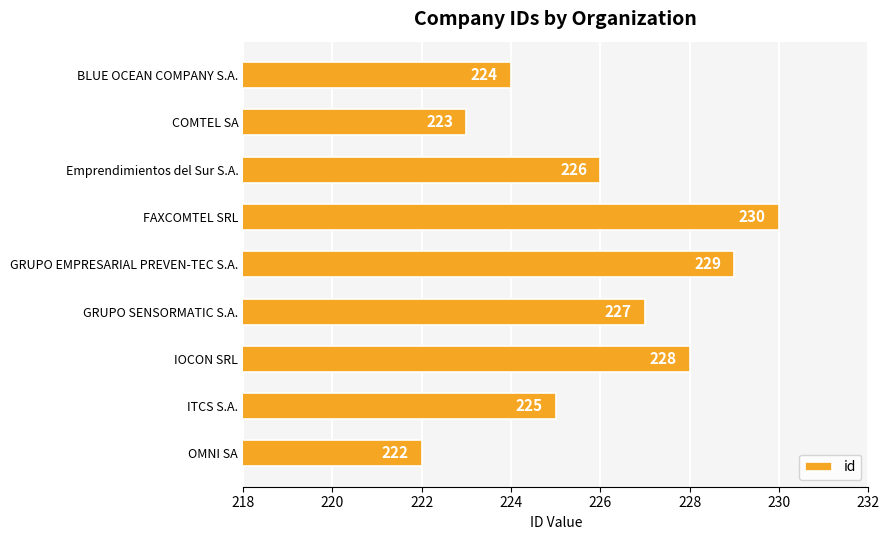

How many values are below 226?

4